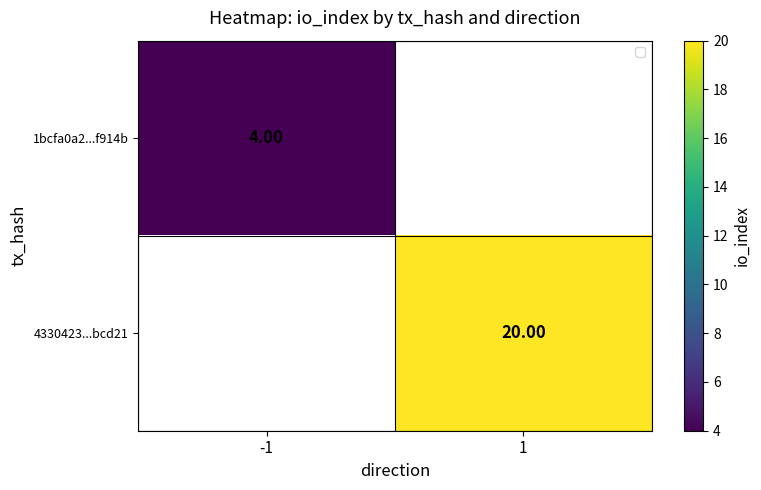

What is the smallest value displayed?

4.0